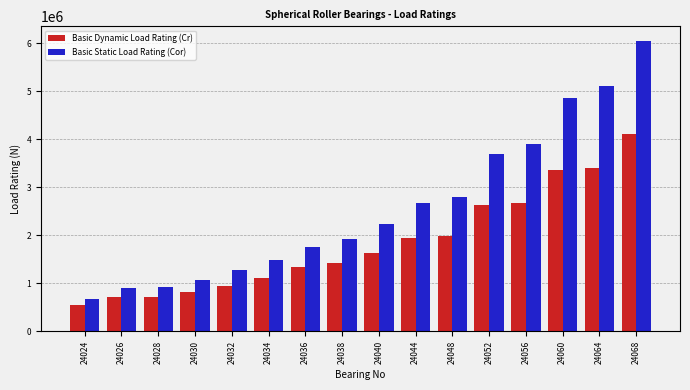

The value of Basic Static Load Rating (Cor) at 24048 is 4740611. True or false?

False